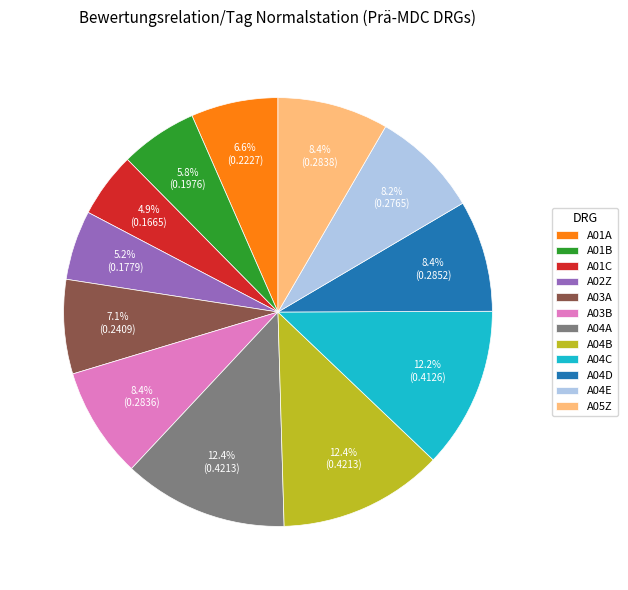

How many segments does this pie chart have?

12